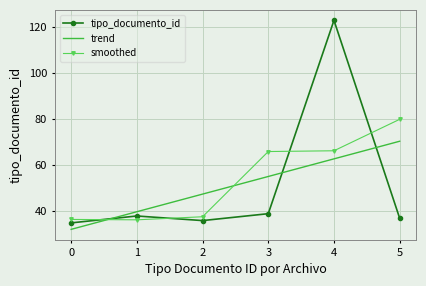

Is it true that smoothed equals 133.7 at 5?

False